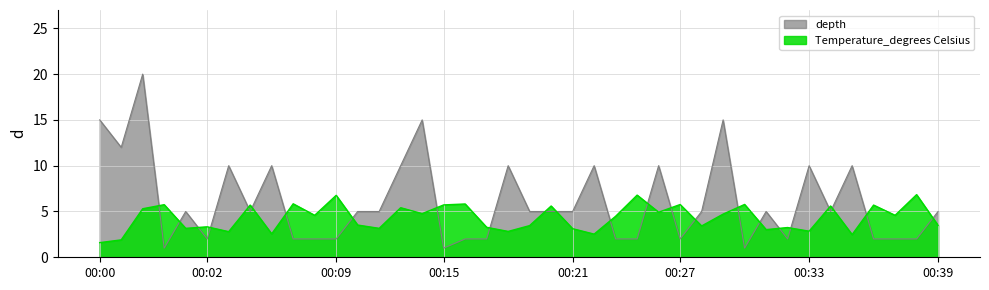

Which series has the largest total across all categories?

depth